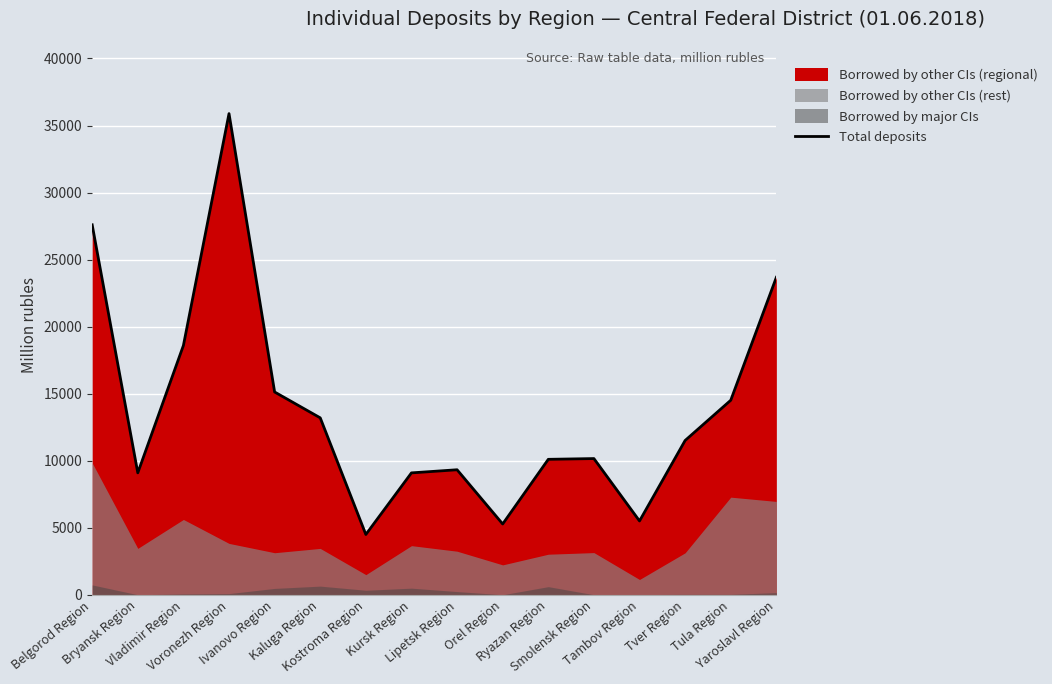

How many interior local peaks (higher than both neighbors) does the data have?

3